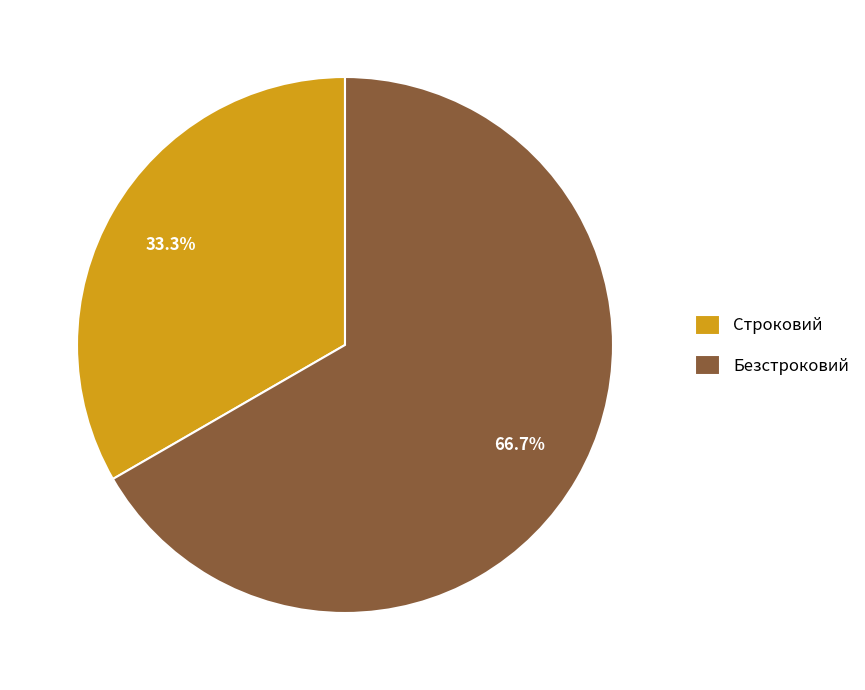

Rank the categories by value from highest to lowest.

Безстроковий, Строковий